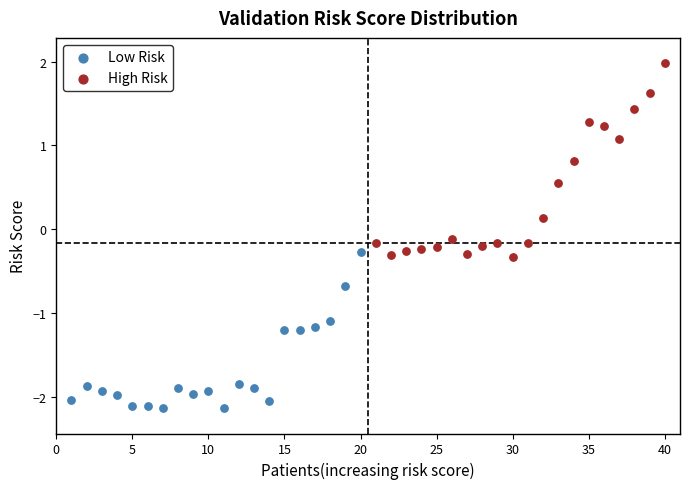

Which series reaches the maximum Y coordinate?

High Risk